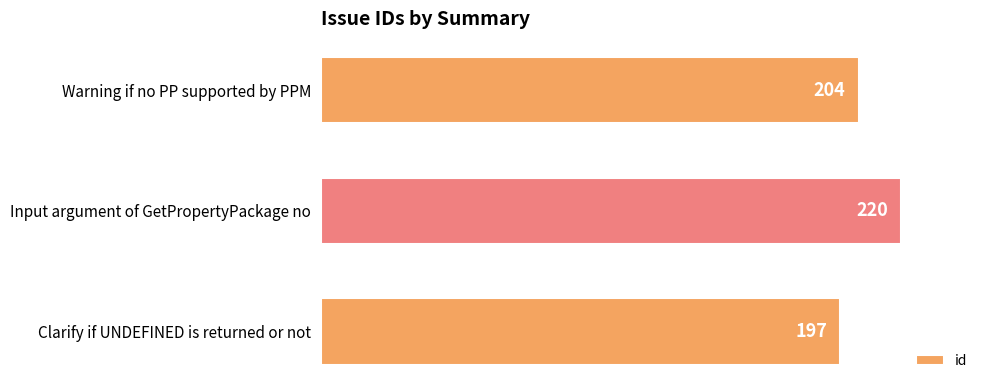

How many data points are less than 204?

1